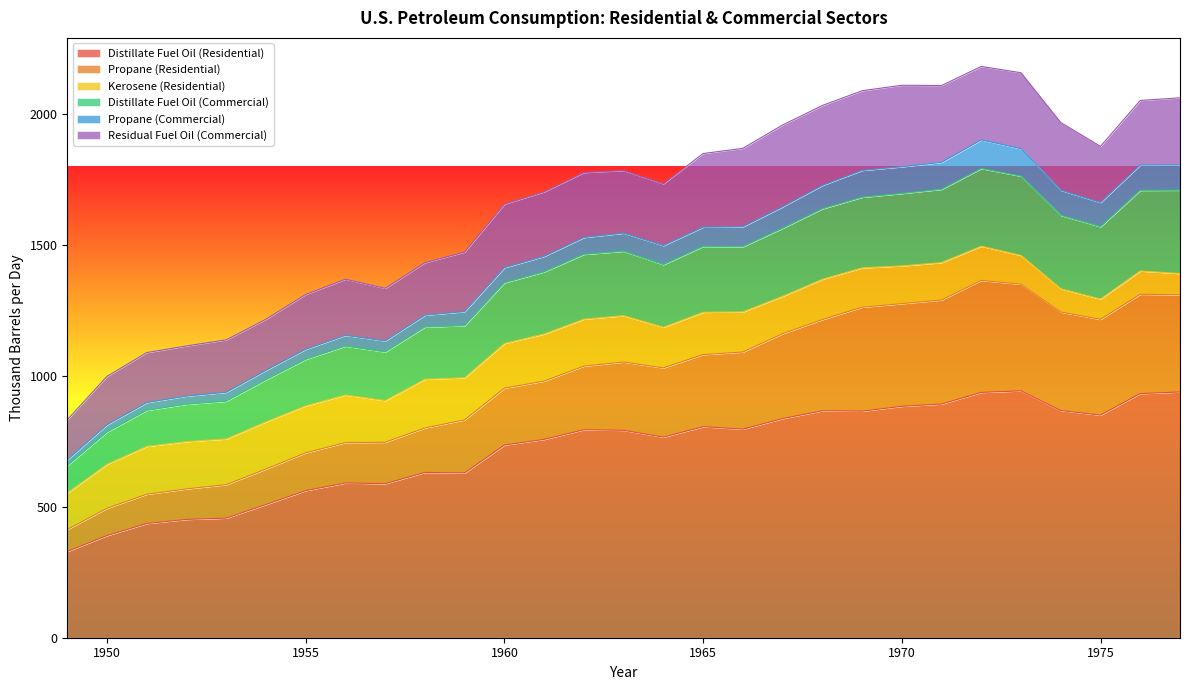

In Propane (Residential), how many points are higher than both neighbors (excluding endpoints)?

3